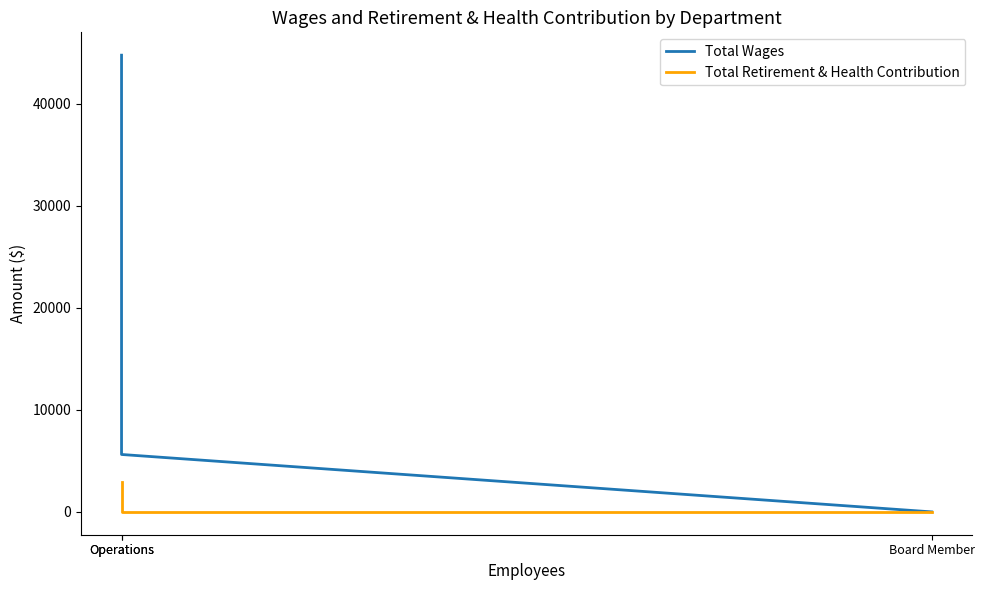

At which category is the sum across all series the highest?

Operations